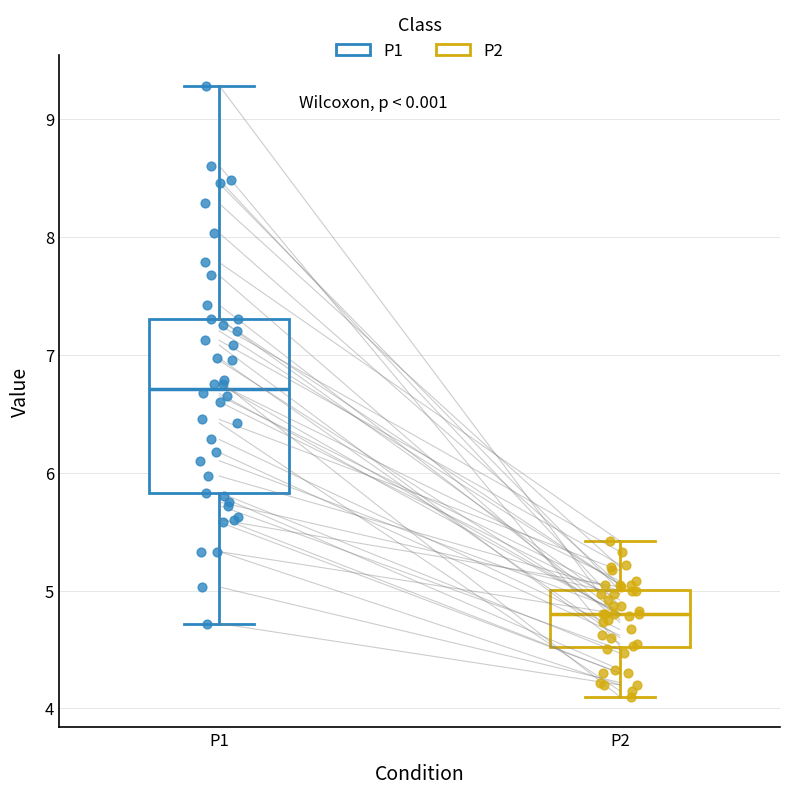

Where is the upper edge of the box for P2 on the y-axis? The values are not printed on the chart, so give them approximately, as read against the axis.

5.0